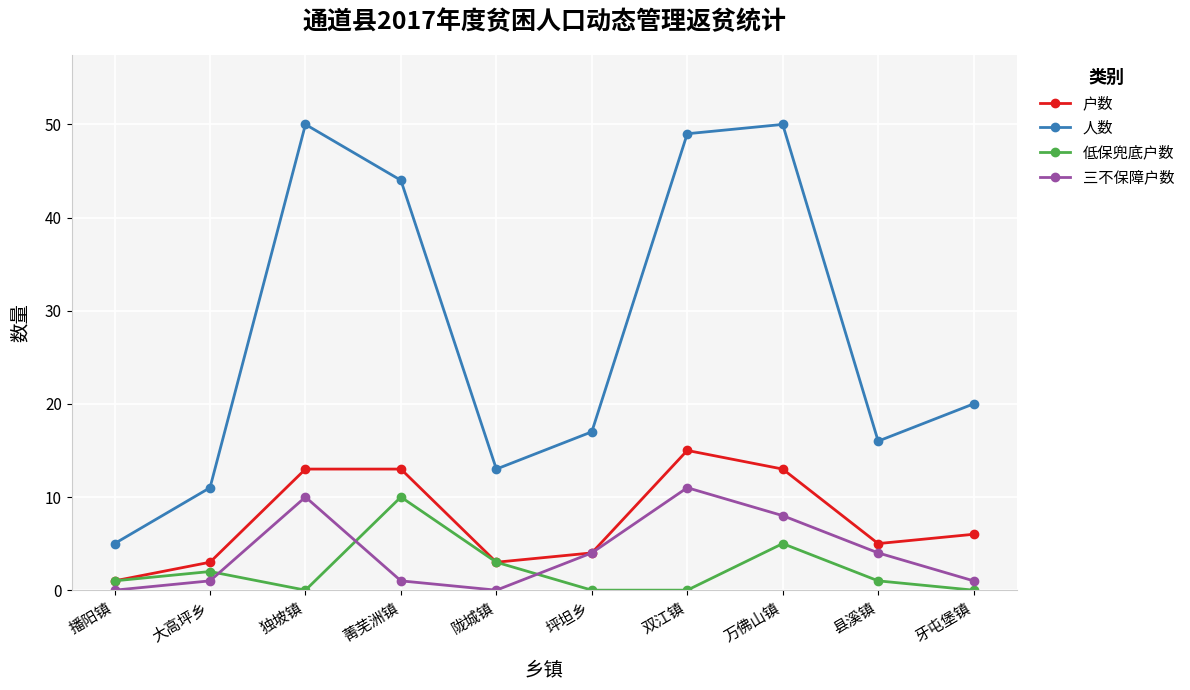

True or false: 人数 and 三不保障户数 intersect in this chart.

False